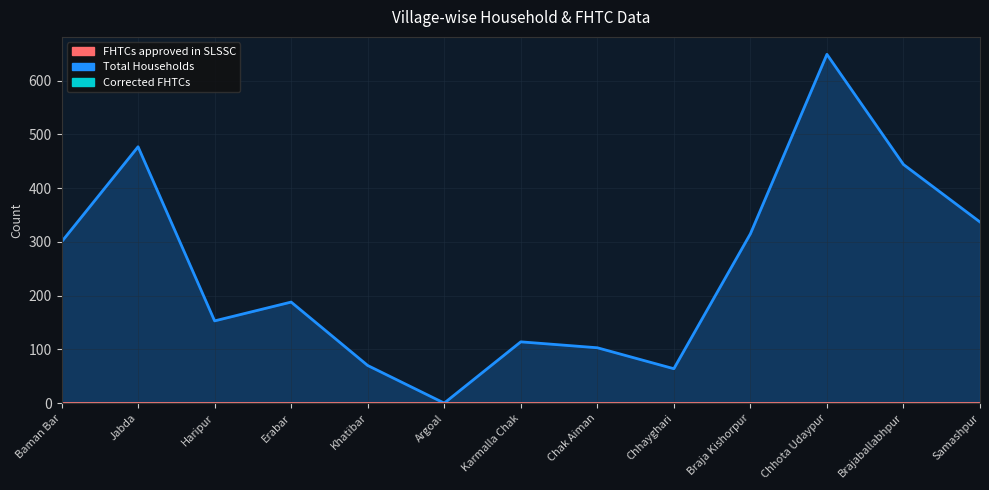

At which category does the chart reach its minimum across all series?

Argoal